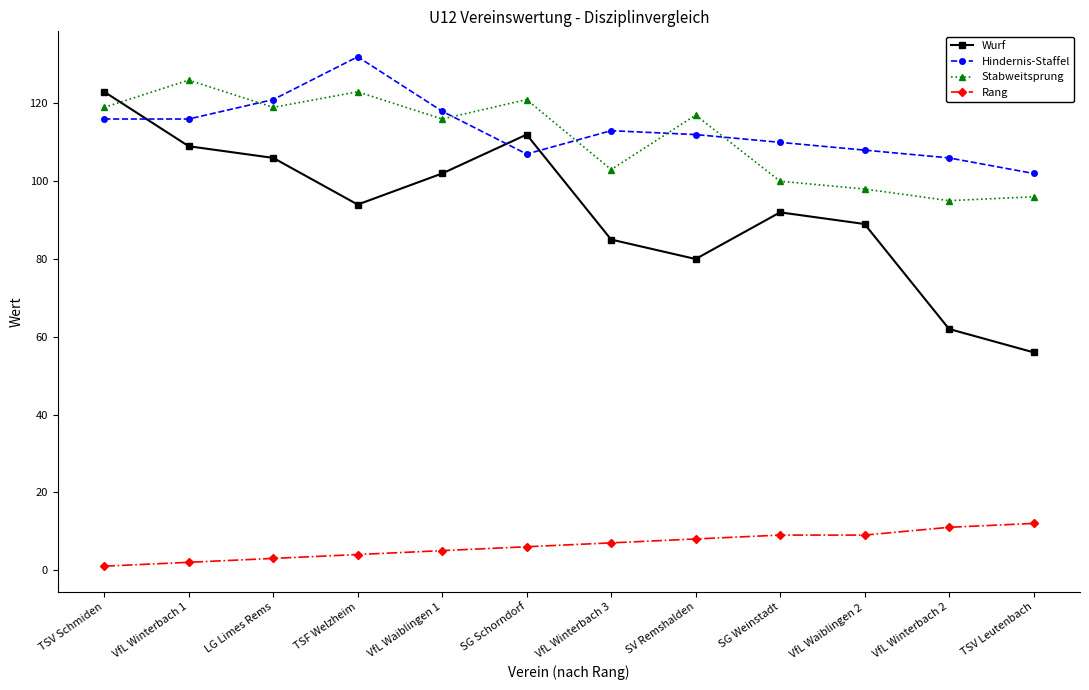

How many distinct data groups are displayed?

4